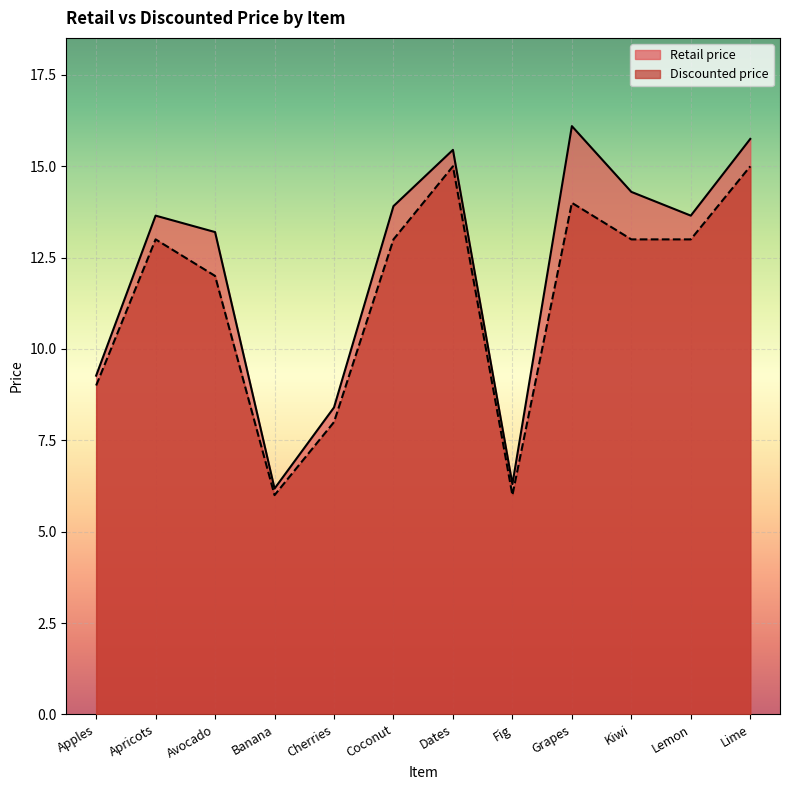

The Discounted price series shows 21.3 at Coconut. True or false?

False